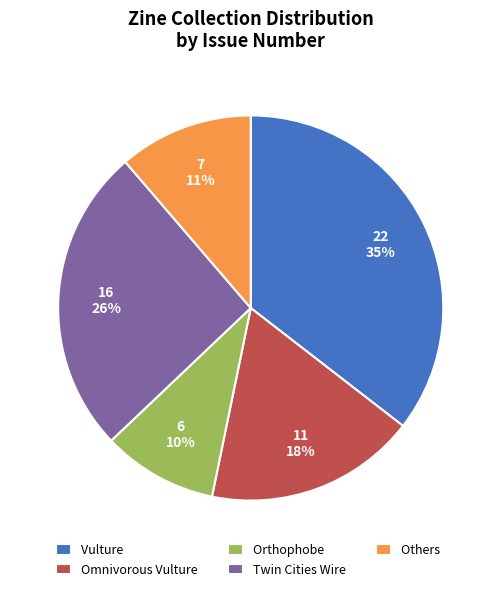

Count the number of slices in the pie.

5